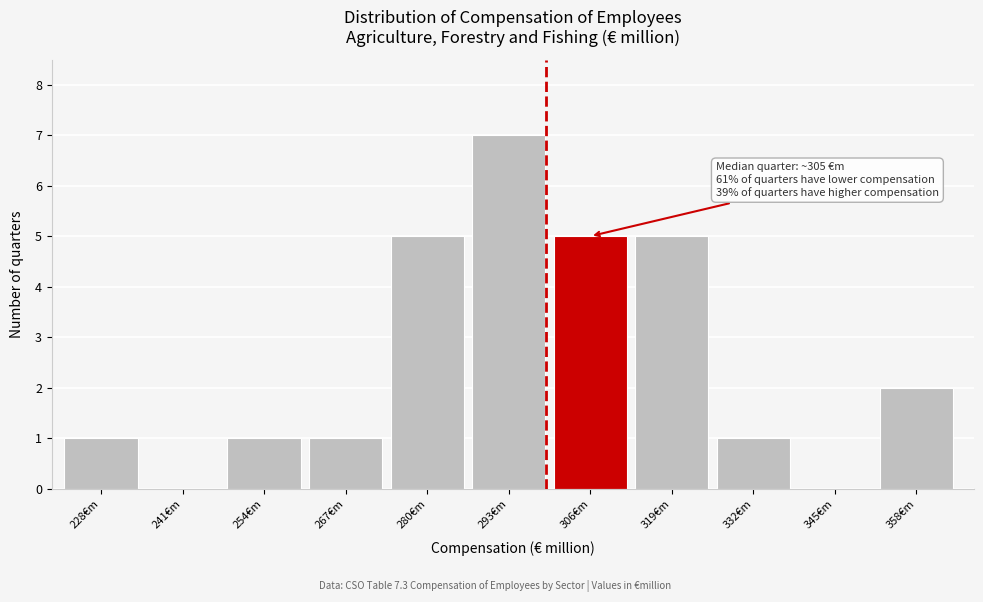

Reading right to left, transcribe all the data shown in this chart.

358€m=2	345€m=0	332€m=1	319€m=5	306€m=5	293€m=7	280€m=5	267€m=1	254€m=1	241€m=0	228€m=1